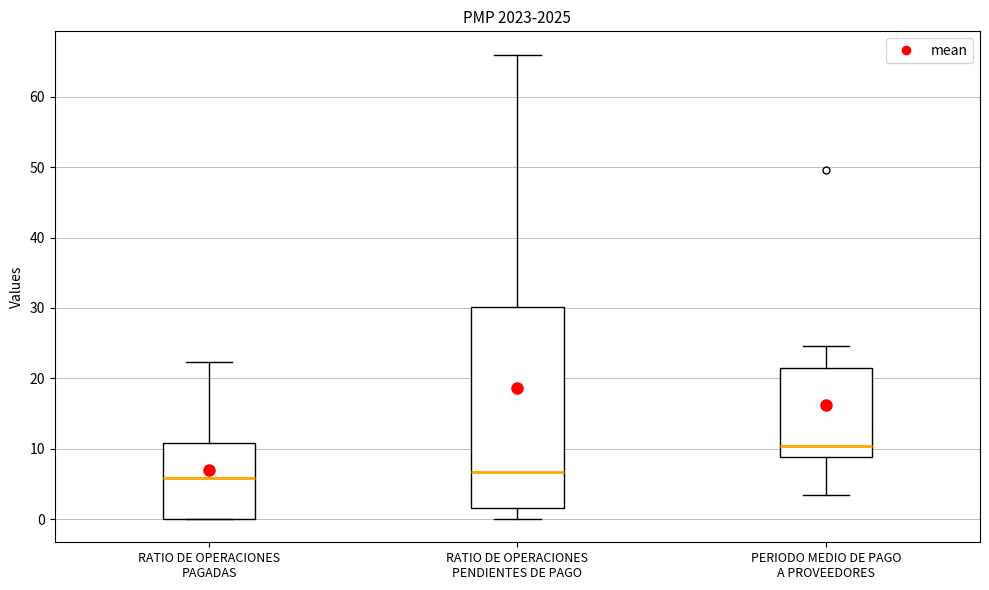

Comparing the boxes themselves (not the whiskers), which one is the tallest?

RATIO DE OPERACIONES PENDIENTES DE PAGO